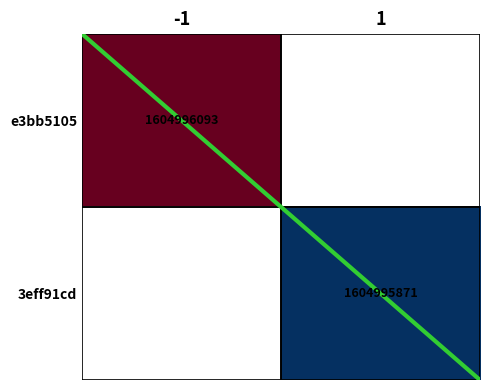

True or false: e3bb5105 has a value of 2354973528 at -1.

False